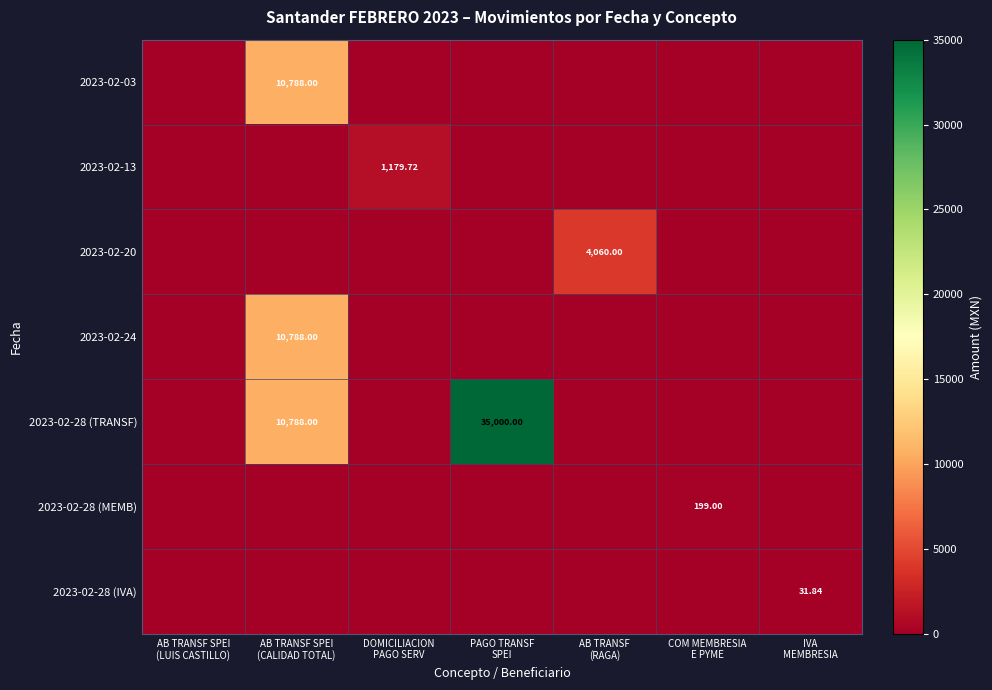

Is the value of 2023-02-24 at AB TRANSF (RAGA) greater than the value of 2023-02-20 at IVA MEMBRESIA?

No